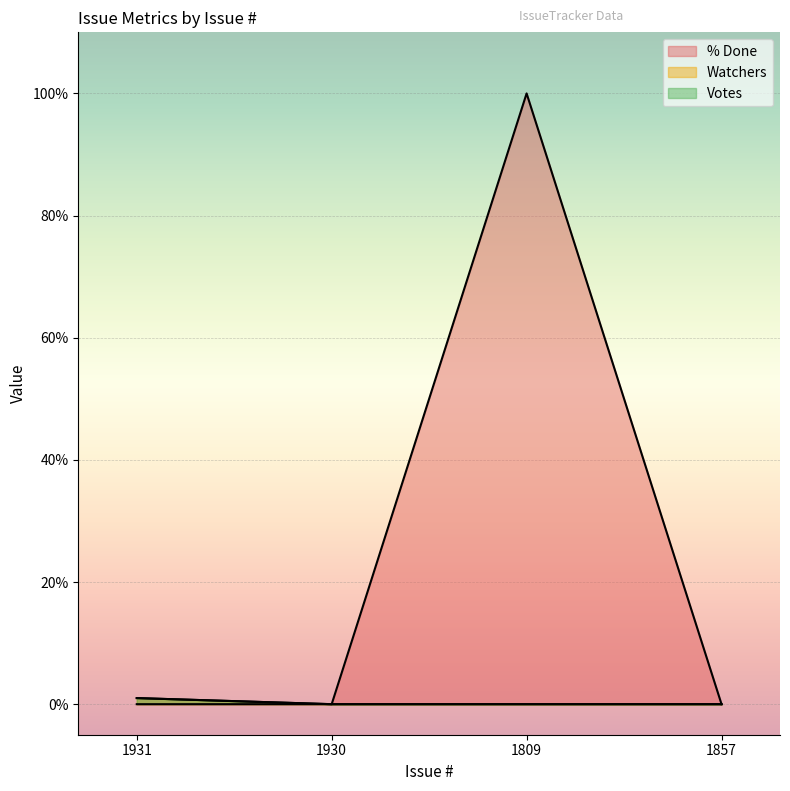

Which series changed the most between 1930 and 1857?

% Done